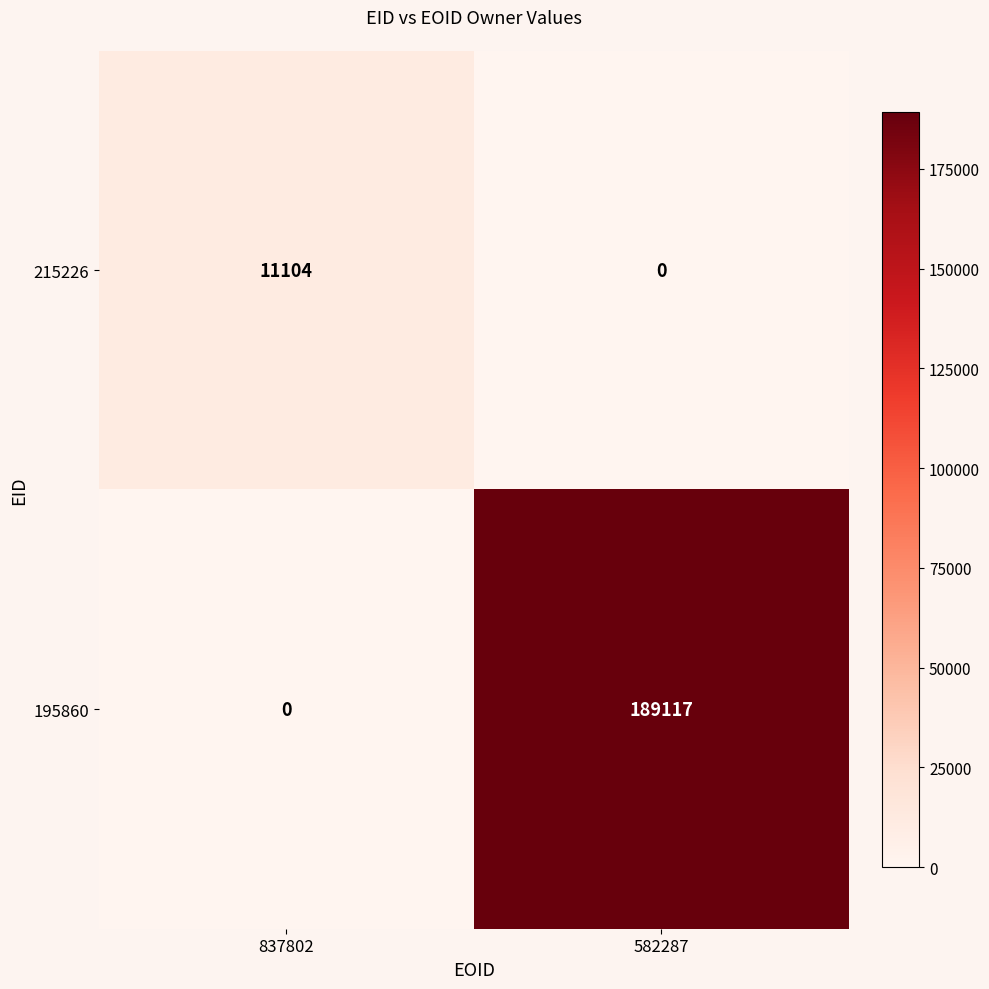

The 195860 series shows 189117 at 582287. True or false?

True